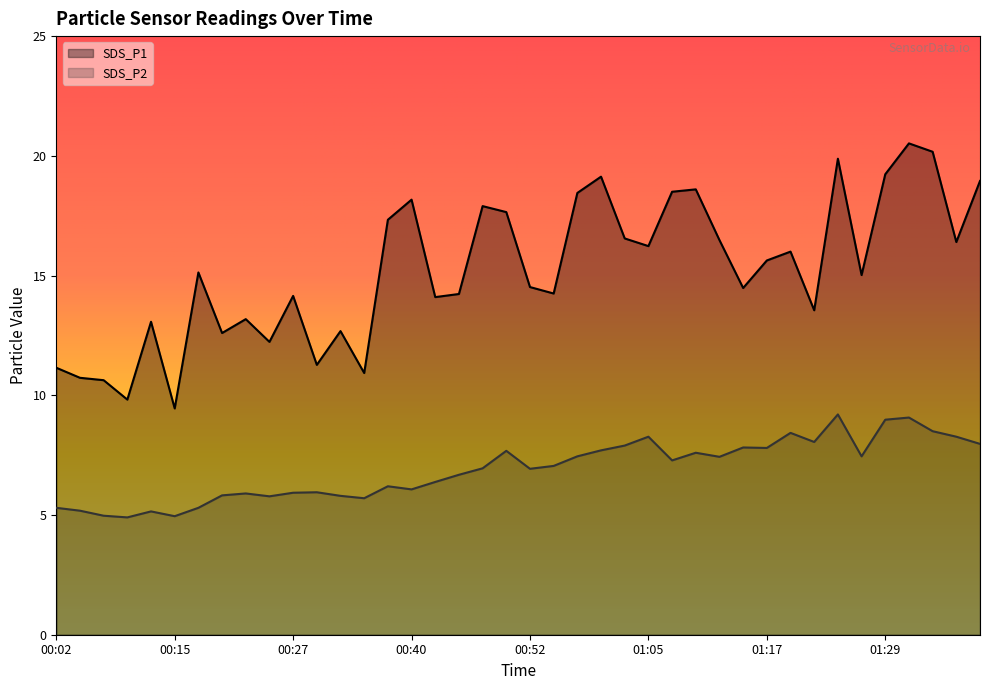

Where is the first local maximum for SDS_P2?

00:12